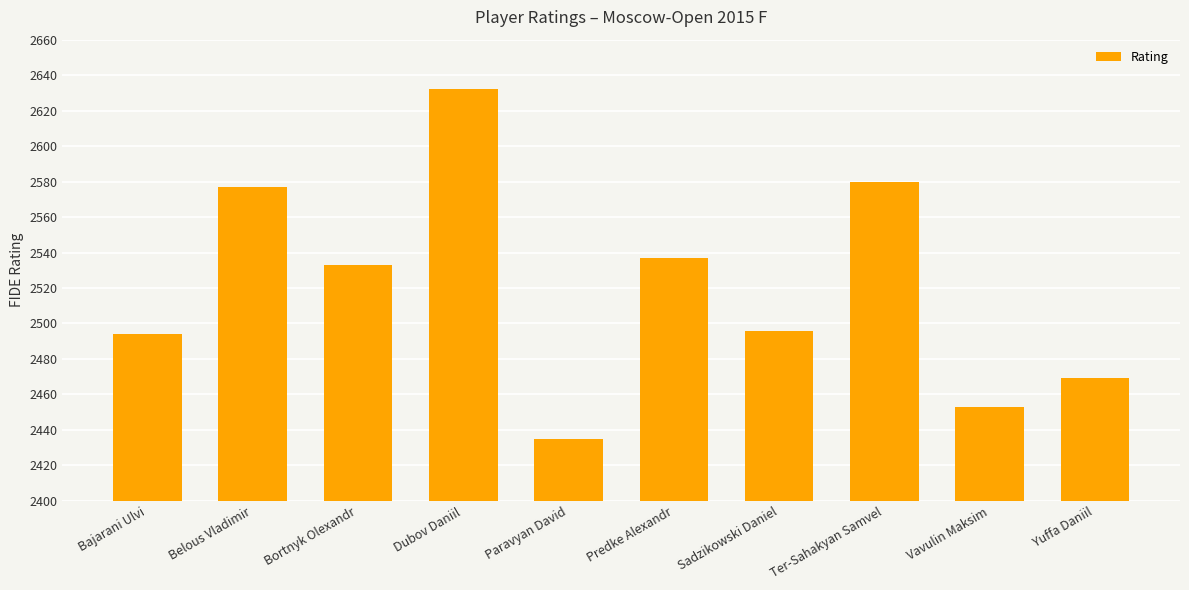

What is the label of the 9th bar from the right?

Belous Vladimir